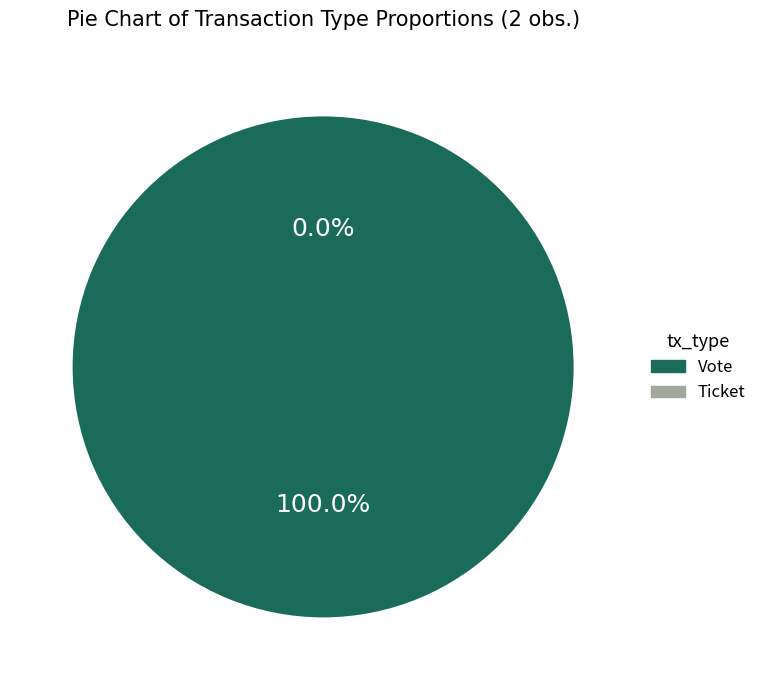

To the nearest percent, what is the difference between the largest and smallest slice percentages?

100%